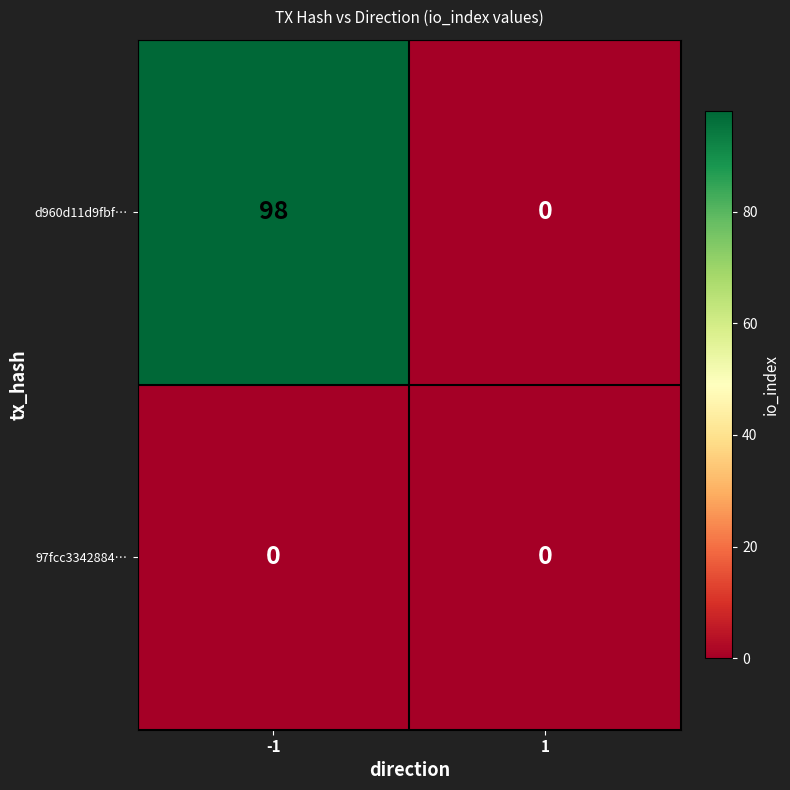

Which series changed the most between -1 and 1?

d960d11d9fbf…